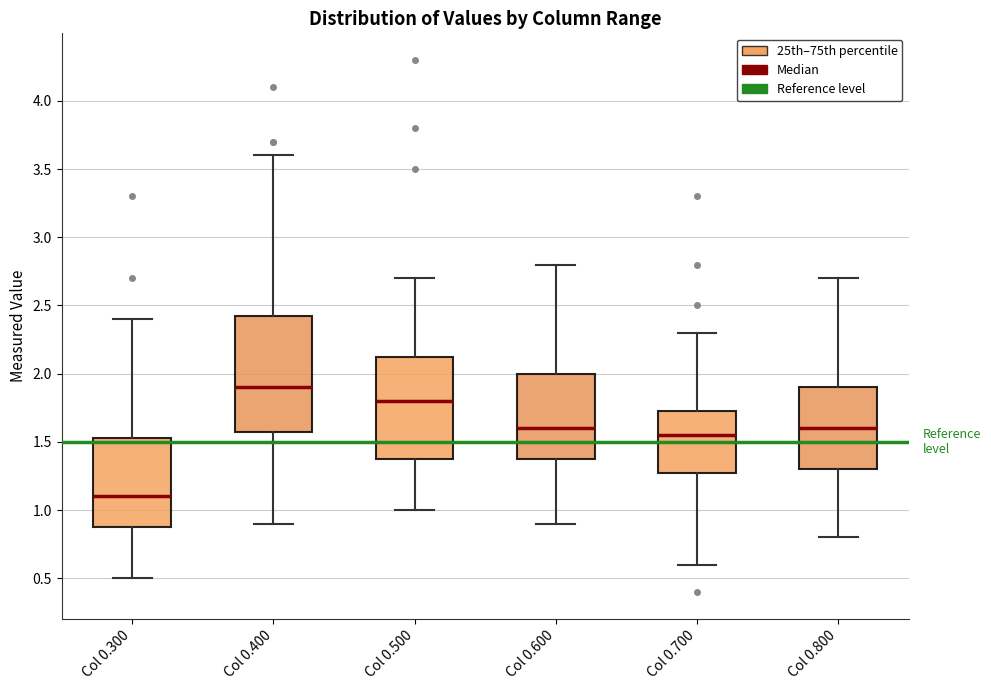

Reading left to right, read every box against the y-axis: the position of its median line, the range the box covers, and the ends of its whiskers. The values are not printed on the chart, so give them approximately, as read against the axis.

Col 0.300: median 1.10, box 0.90 to 1.55, whiskers 0.50 to 2.40
Col 0.400: median 1.90, box 1.60 to 2.45, whiskers 0.90 to 3.60
Col 0.500: median 1.80, box 1.40 to 2.15, whiskers 1.00 to 2.70
Col 0.600: median 1.60, box 1.40 to 2.00, whiskers 0.90 to 2.80
Col 0.700: median 1.55, box 1.30 to 1.75, whiskers 0.60 to 2.30
Col 0.800: median 1.60, box 1.30 to 1.90, whiskers 0.80 to 2.70